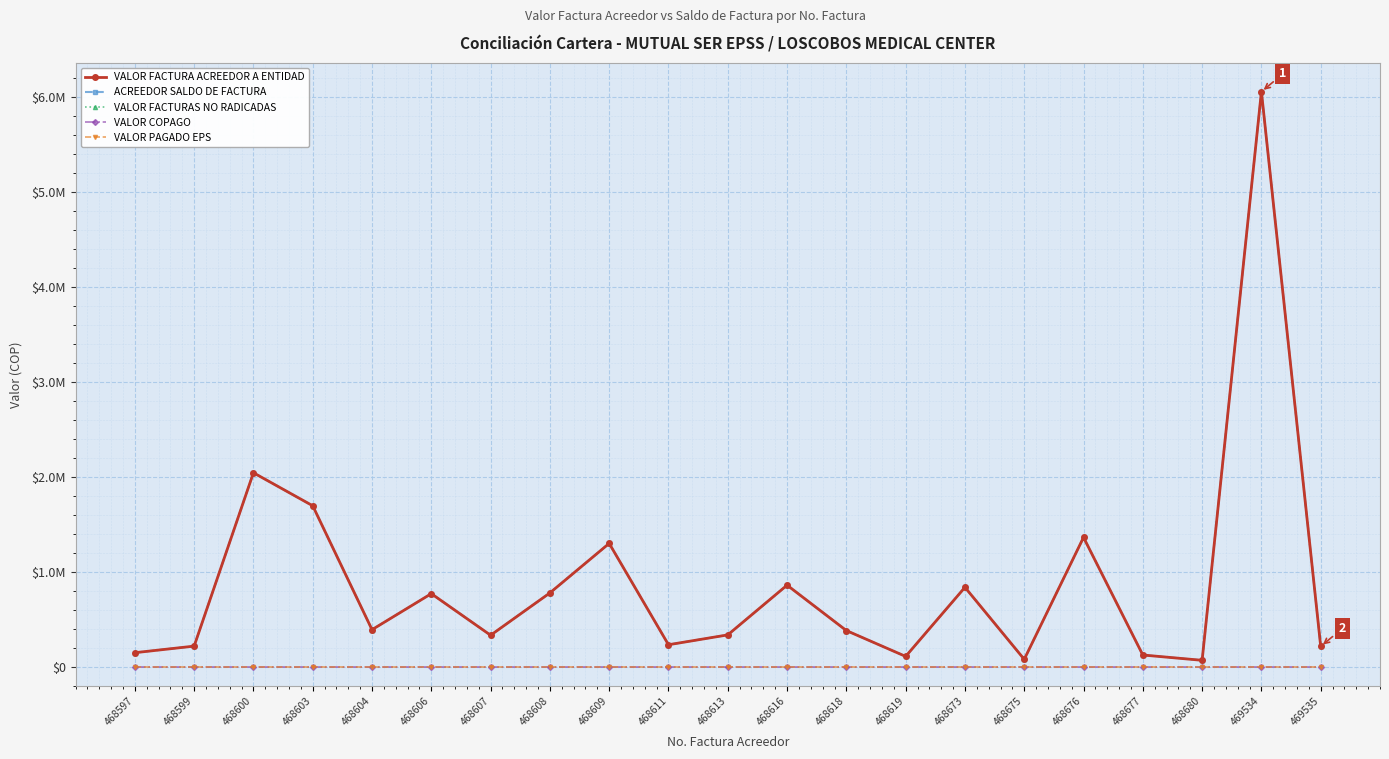

Reading left to right, list all the values displayed in this chart.

VALOR FACTURA ACREEDOR A ENTIDAD: 468597=150659	468599=219827	468600=2043471	468603=1696113	468604=392700	468606=771600	468607=334235	468608=779549	468609=1300377	468611=234387	468613=337993	468616=861172	468618=383544	468619=111654	468673=838432	468675=80800	468676=1363623	468677=126400	468680=70511	469534=6052069	469535=217000
ACREEDOR SALDO DE FACTURA: 468597=150659	468599=219827	468600=2043471	468603=1696113	468604=392700	468606=771600	468607=334235	468608=779549	468609=1300377	468611=234387	468613=337993	468616=861172	468618=383544	468619=111654	468673=838432	468675=80800	468676=1363623	468677=126400	468680=70511	469534=6052069	469535=217000
VALOR FACTURAS NO RADICADAS: 468597=150659	468599=219827	468600=2043471	468603=1696113	468604=392700	468606=771600	468607=334235	468608=779549	468609=1300377	468611=234387	468613=337993	468616=861172	468618=383544	468619=111654	468673=838432	468675=80800	468676=1363623	468677=126400	468680=70511	469534=6052069	469535=217000
VALOR COPAGO: 468597=0	468599=0	468600=0	468603=0	468604=0	468606=0	468607=0	468608=0	468609=0	468611=0	468613=0	468616=0	468618=0	468619=0	468673=0	468675=0	468676=0	468677=0	468680=0	469534=0	469535=0
VALOR PAGADO EPS: 468597=0	468599=0	468600=0	468603=0	468604=0	468606=0	468607=0	468608=0	468609=0	468611=0	468613=0	468616=0	468618=0	468619=0	468673=0	468675=0	468676=0	468677=0	468680=0	469534=0	469535=0